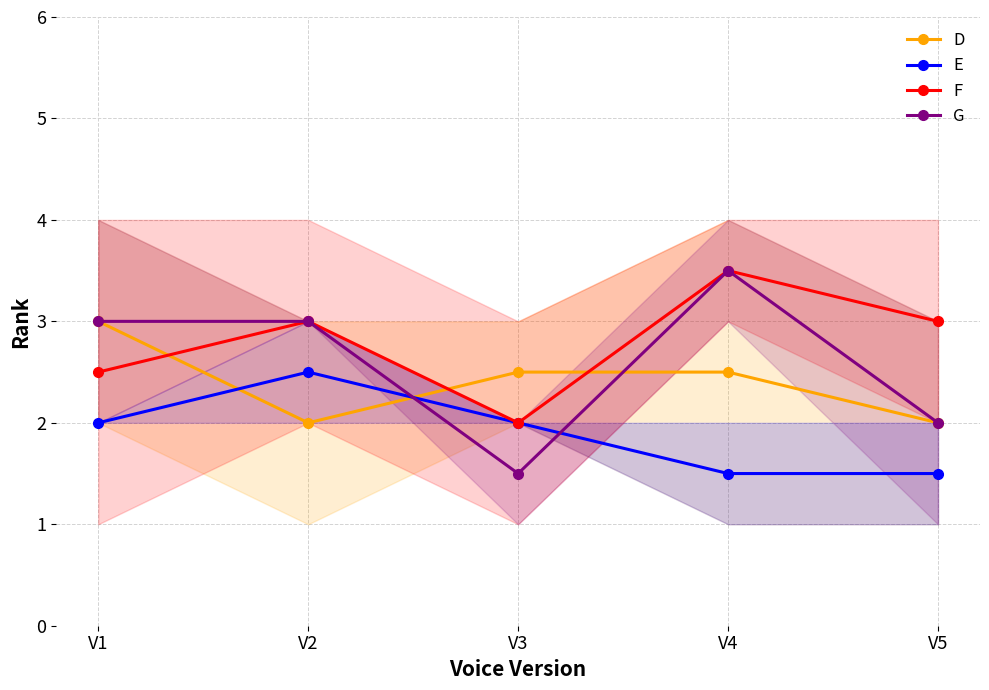

What is the difference between the G values at V3 and V2?

1.5